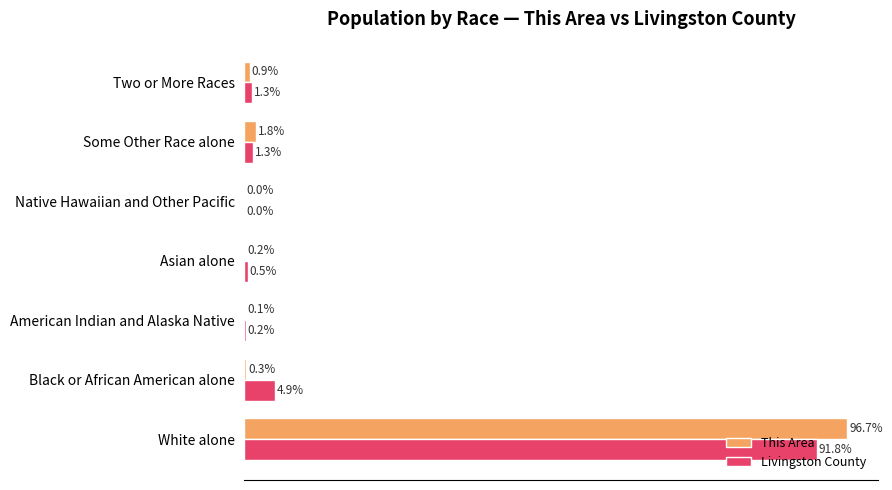

Which category has the highest value across all series?

White alone